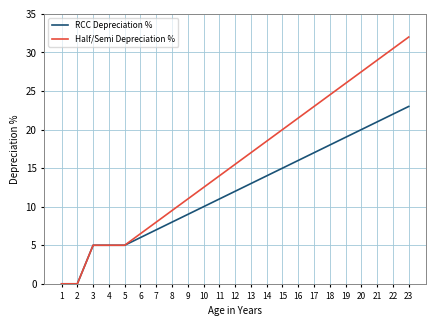

What is the spread (max minus min) of values at 21?

8.0